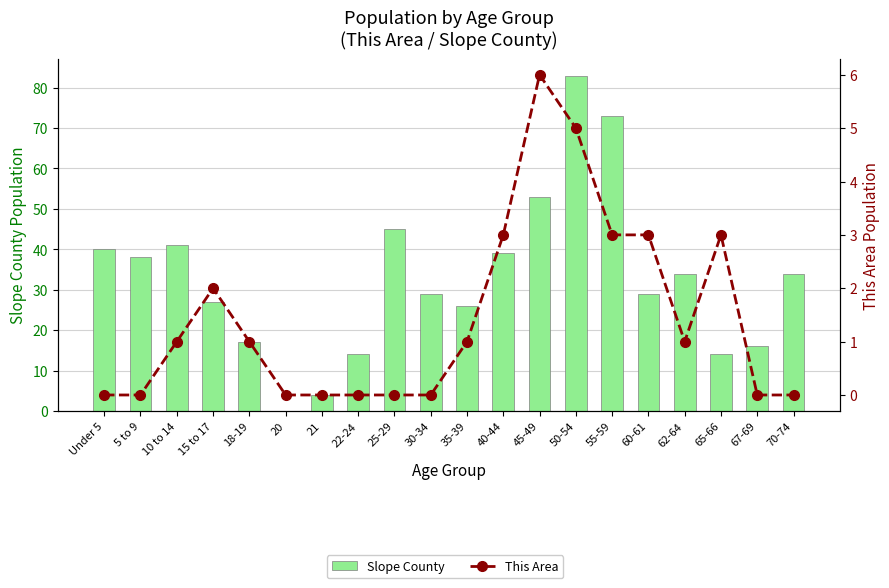

At which label does Slope County first exceed 34?

Under 5